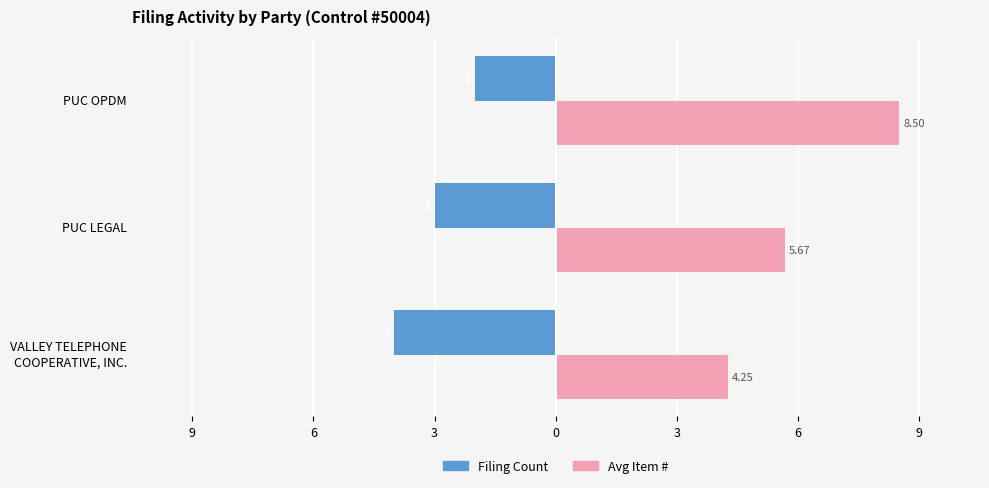

What are all the series names shown in the legend?

Filing Count, Avg Item #